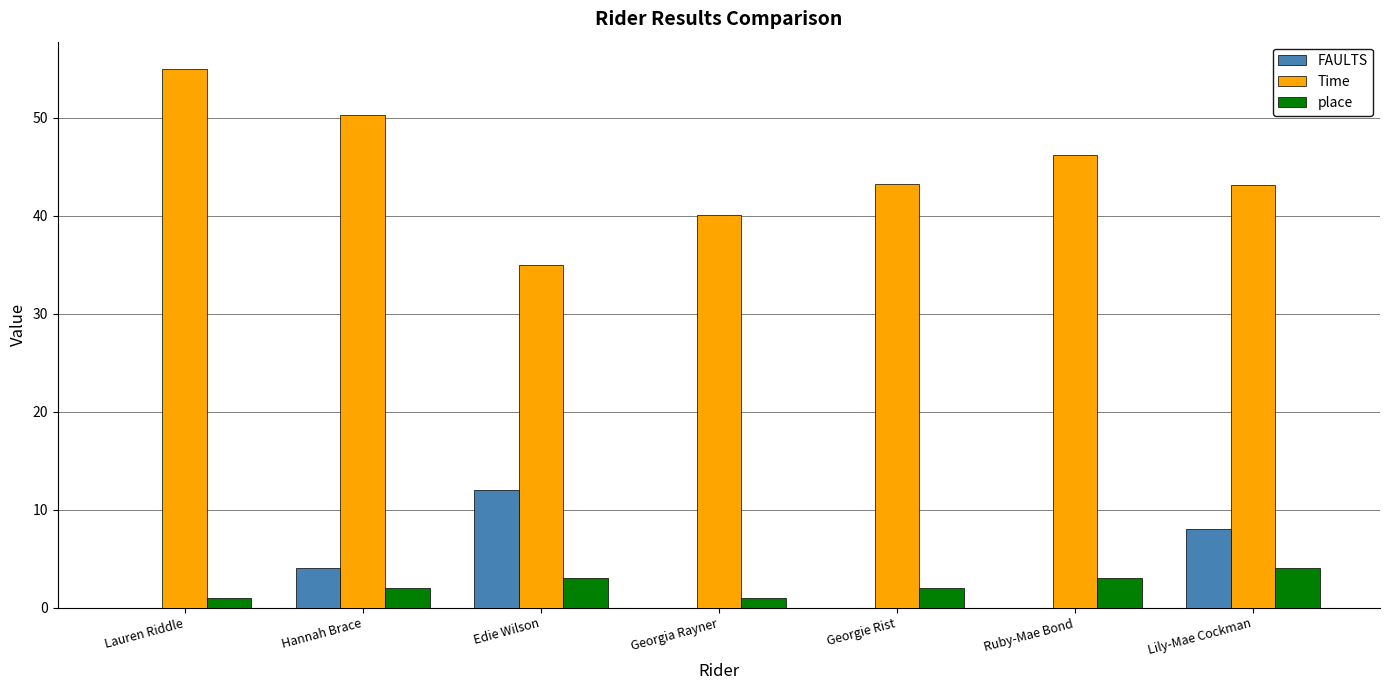

Is the value of place at Hannah Brace greater than the value of Time at Lauren Riddle?

No